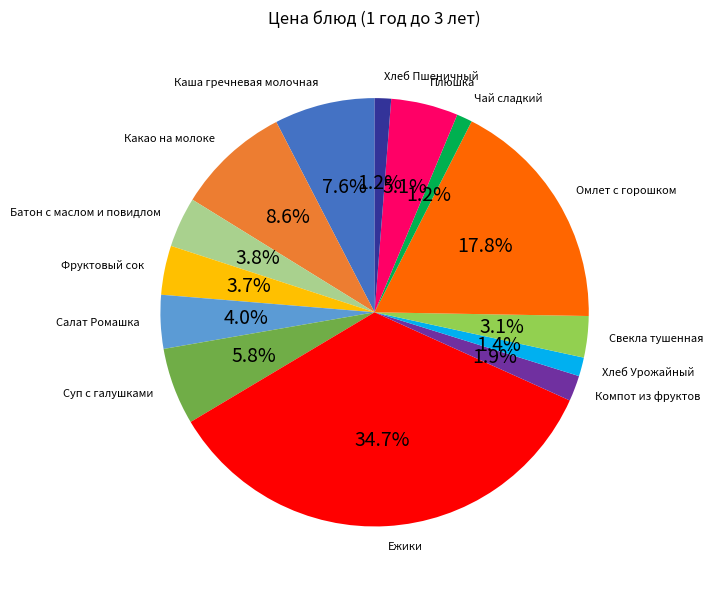

The Каша гречневая молочная slice represents 18% of the pie. True or false?

False